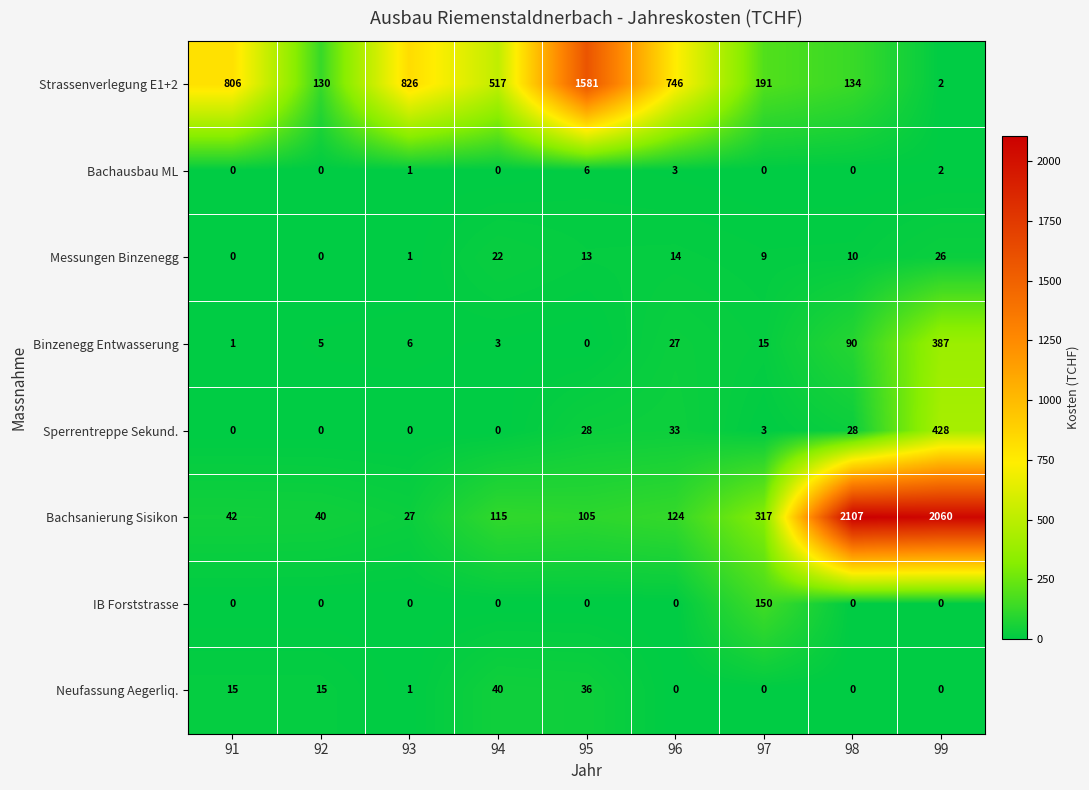

At which label is Strassenverlegung E1+2 closest to 791?

91